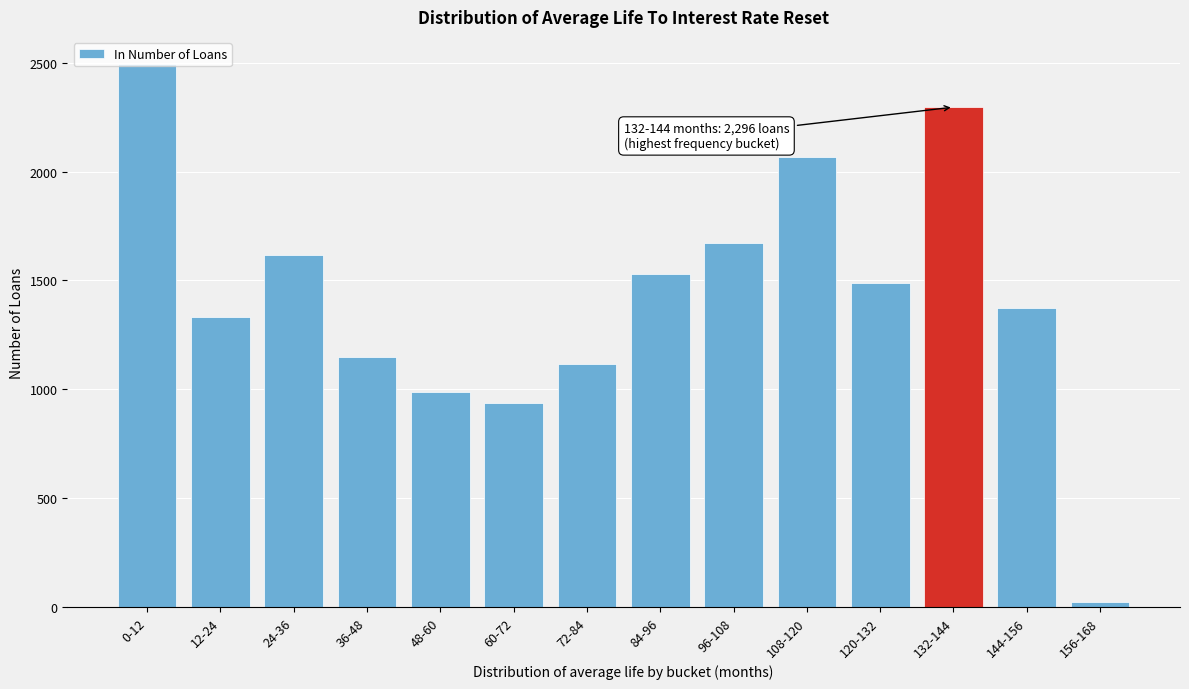

What is the maximum value shown in the chart?

2494